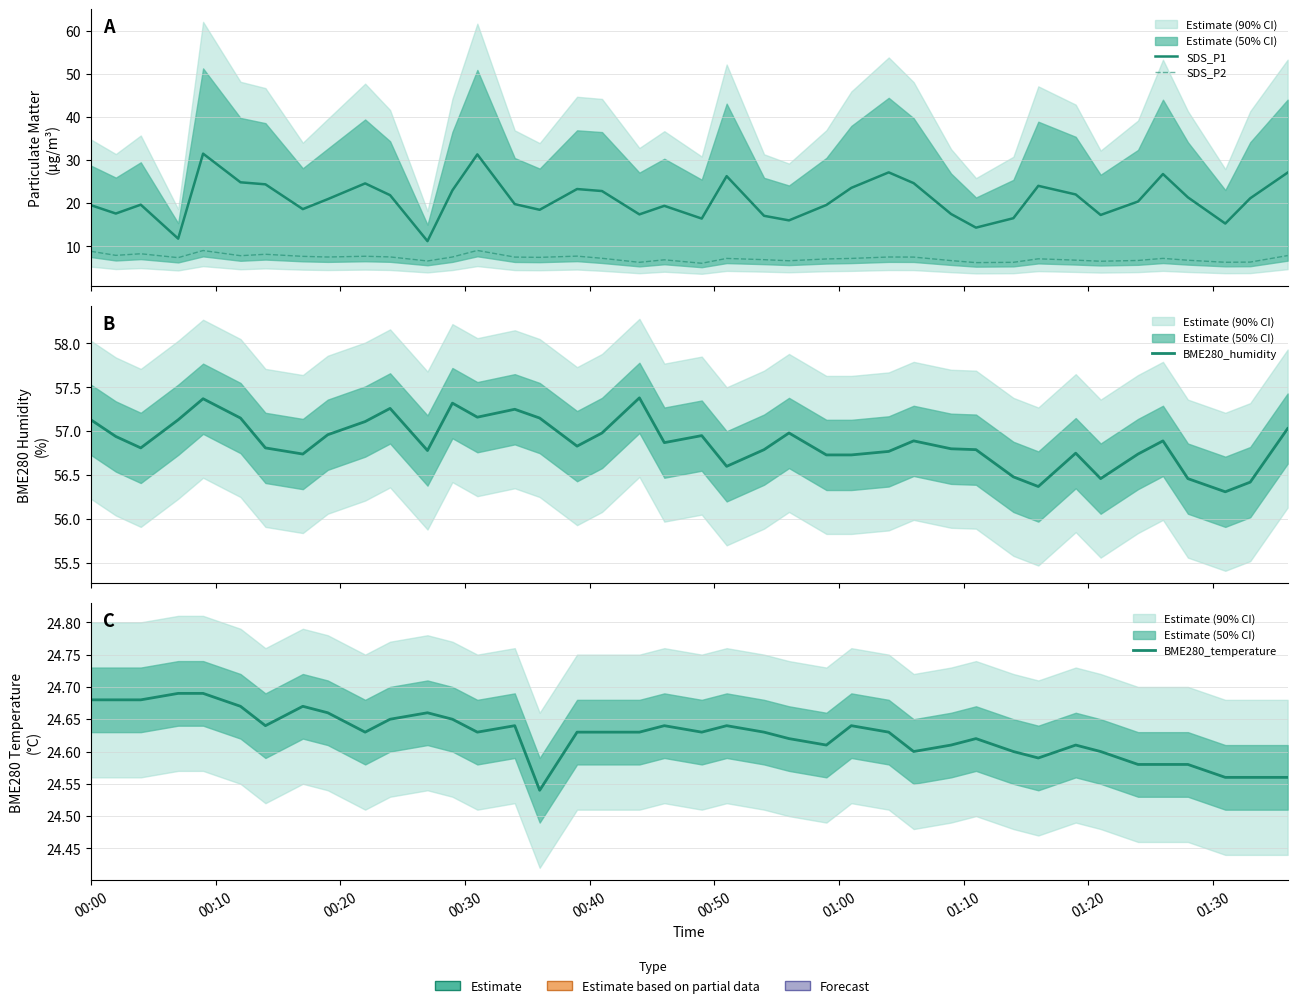

Which series has the widest spread of values?

SDS_P1